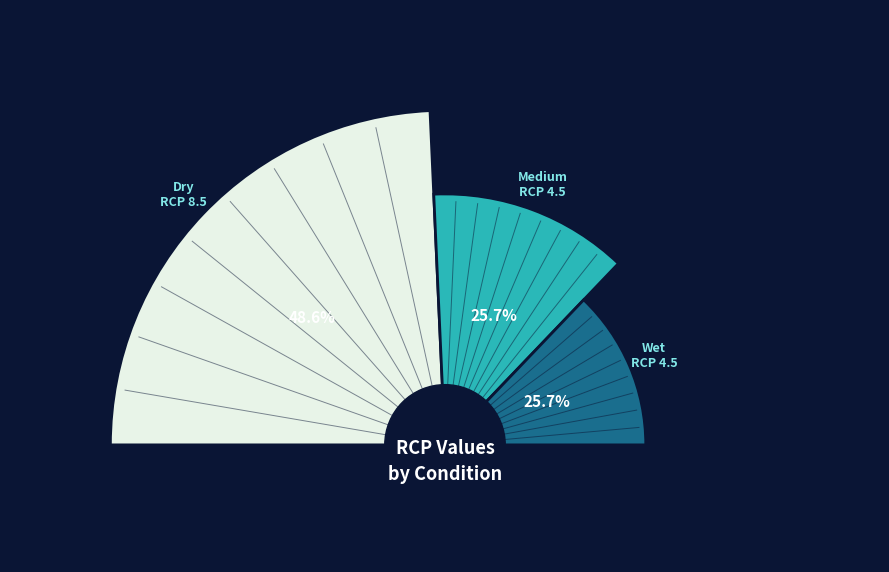

Which slice is the largest?

Dry